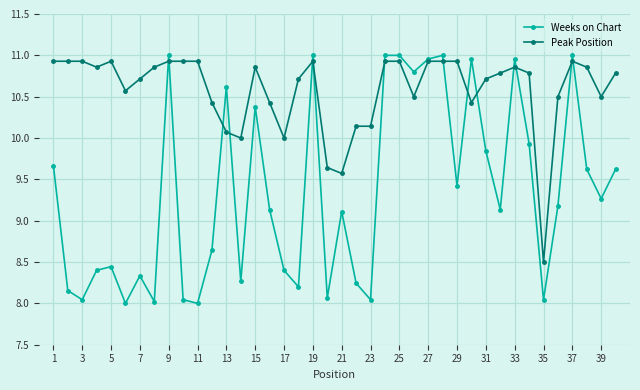

Rank the series by their average value, from lowest to highest.

Weeks on Chart, Peak Position